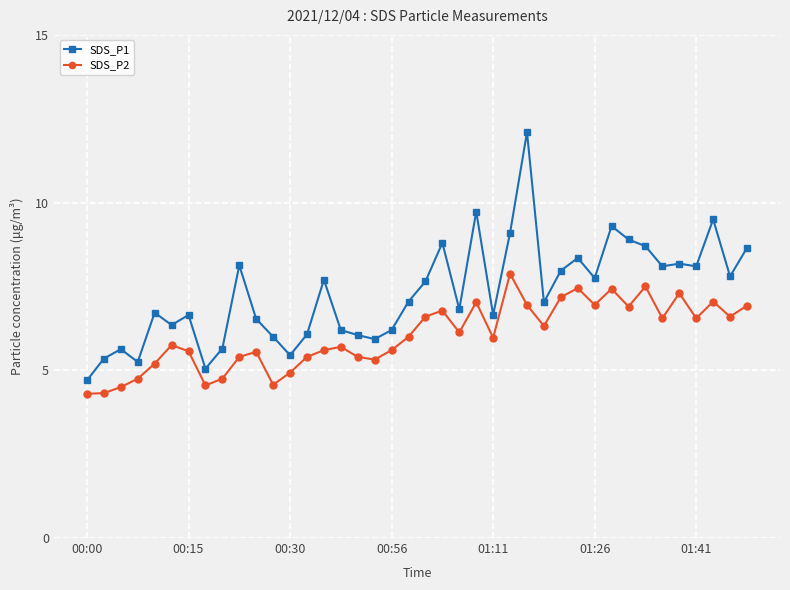

True or false: SDS_P2 and SDS_P1 cross at least once.

False